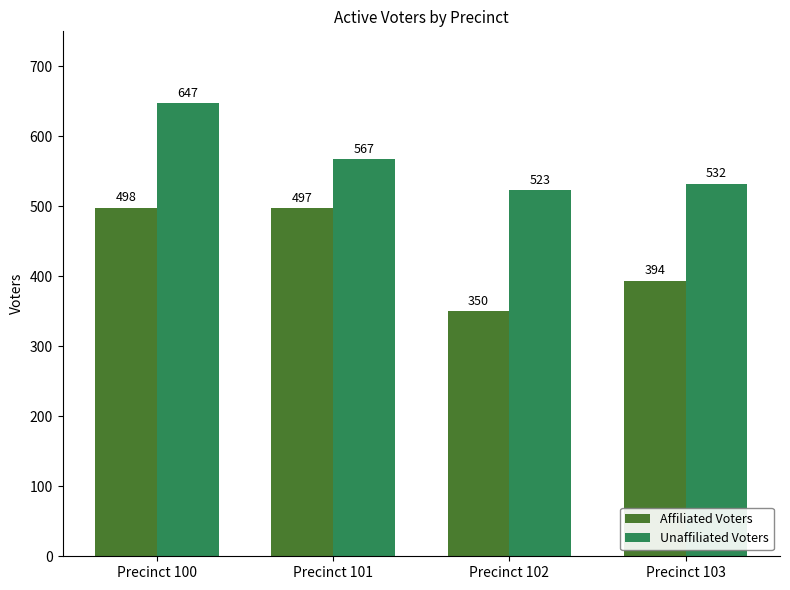

Reading left to right, what are all the values shown in this chart?

Affiliated Voters: Precinct 100=498	Precinct 101=497	Precinct 102=350	Precinct 103=394
Unaffiliated Voters: Precinct 100=647	Precinct 101=567	Precinct 102=523	Precinct 103=532